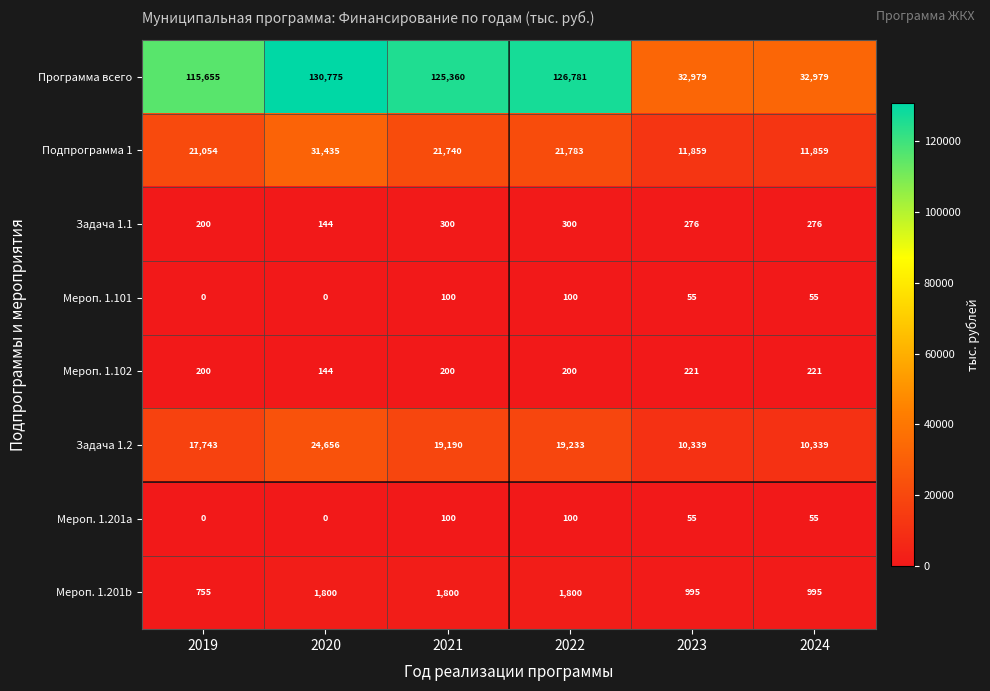

What is the approximate value of Мероп. 1.201b at 2019?

755